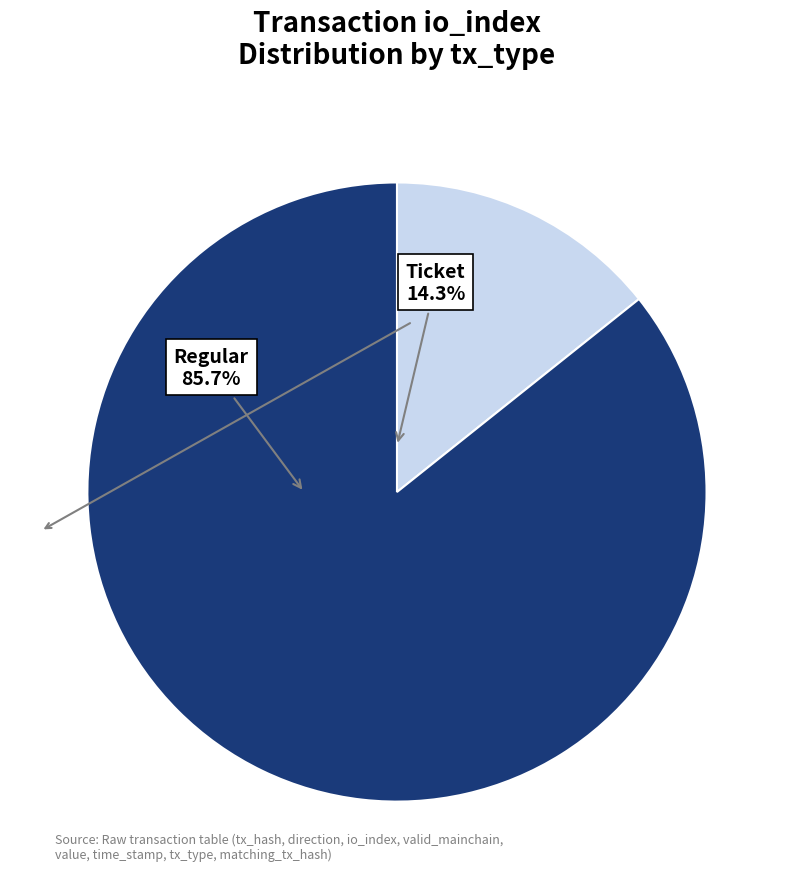

Is there a majority slice in this chart?

Yes